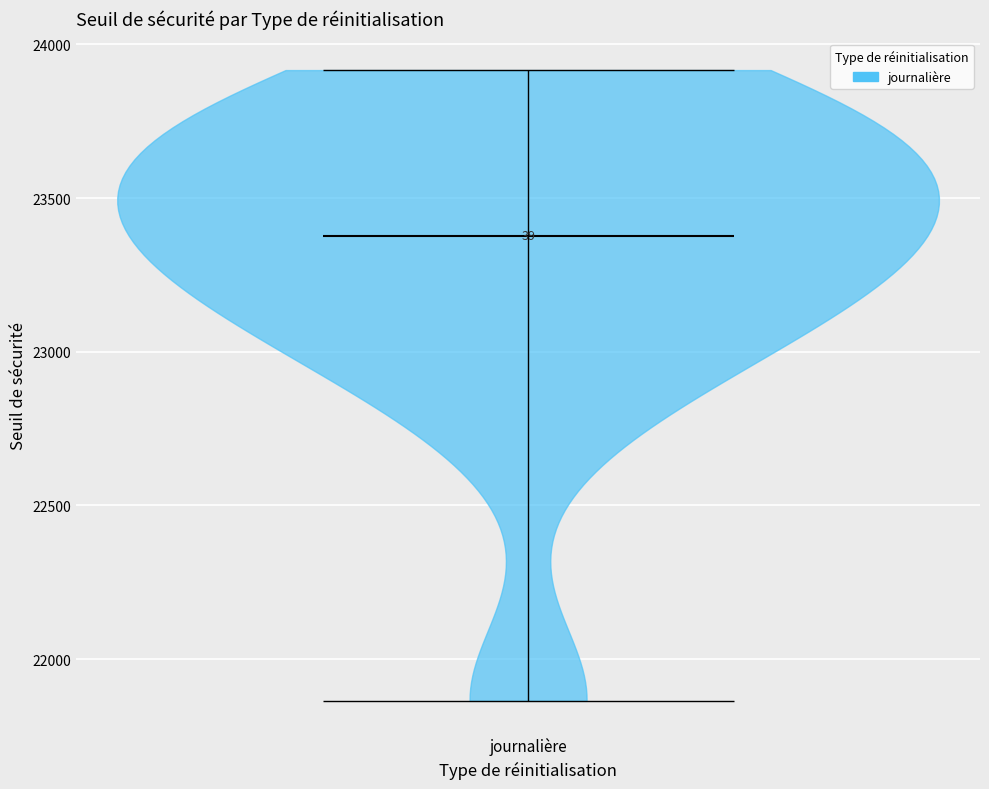

Where does the median line of the violin for journalière sit on the y-axis? The values are not printed on the chart, so give them approximately, as read against the axis.

23400